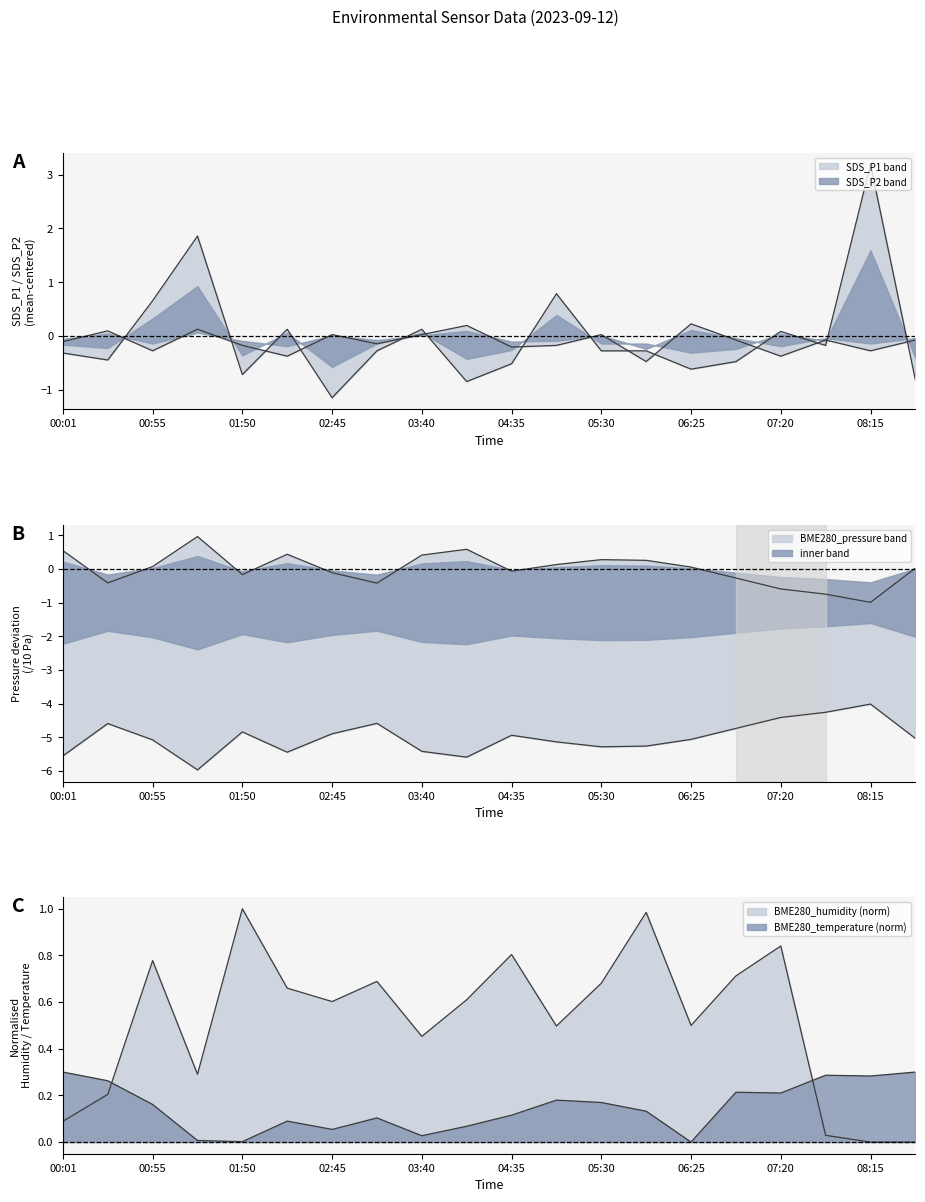

What is the average value of the BME280_temperature series?

0.1